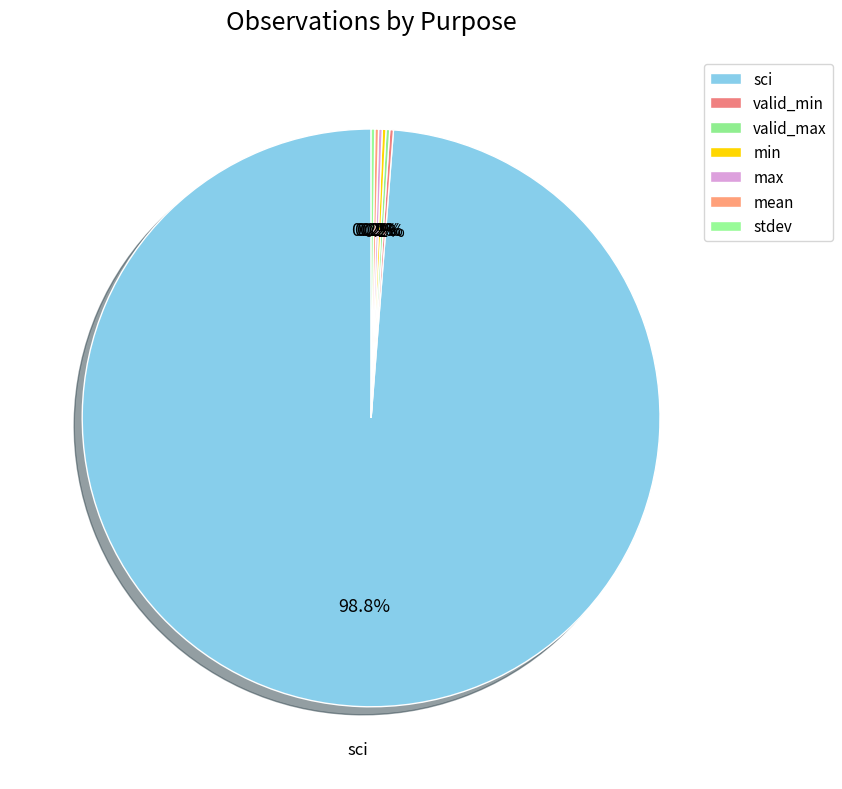

Which category accounts for the majority?

sci